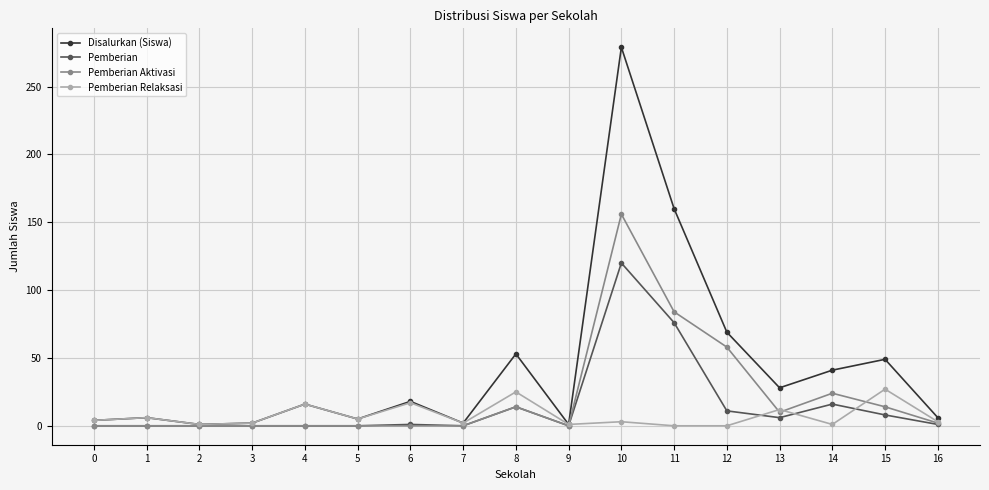

Rank the series by their maximum value, from highest to lowest.

Disalurkan (Siswa), Pemberian Aktivasi, Pemberian, Pemberian Relaksasi